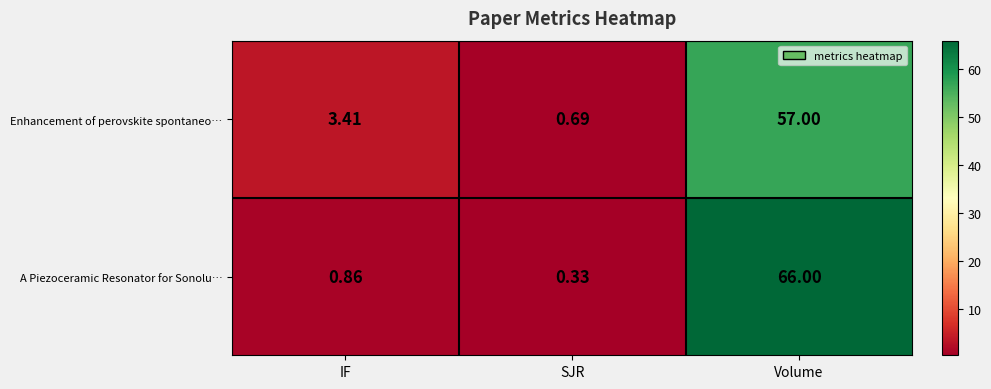

Rank the series at SJR from highest to lowest value.

Enhancement of perovskite spontaneo…, A Piezoceramic Resonator for Sonolu…